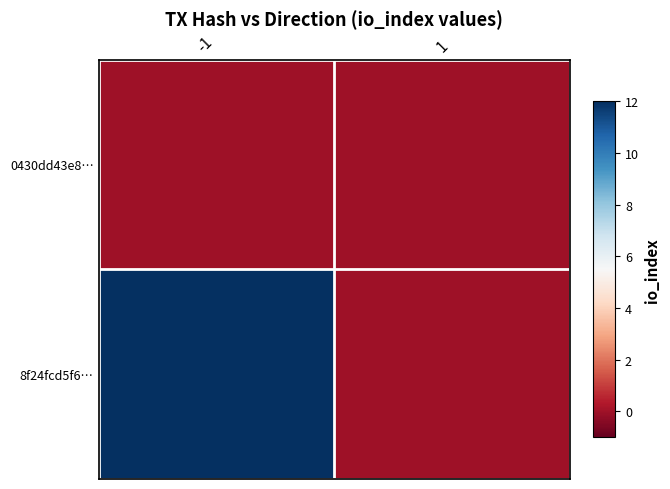

Reading left to right, list all the values displayed in this chart.

0430dd43e8…: -1=0	1=0
8f24fcd5f6…: -1=12	1=0